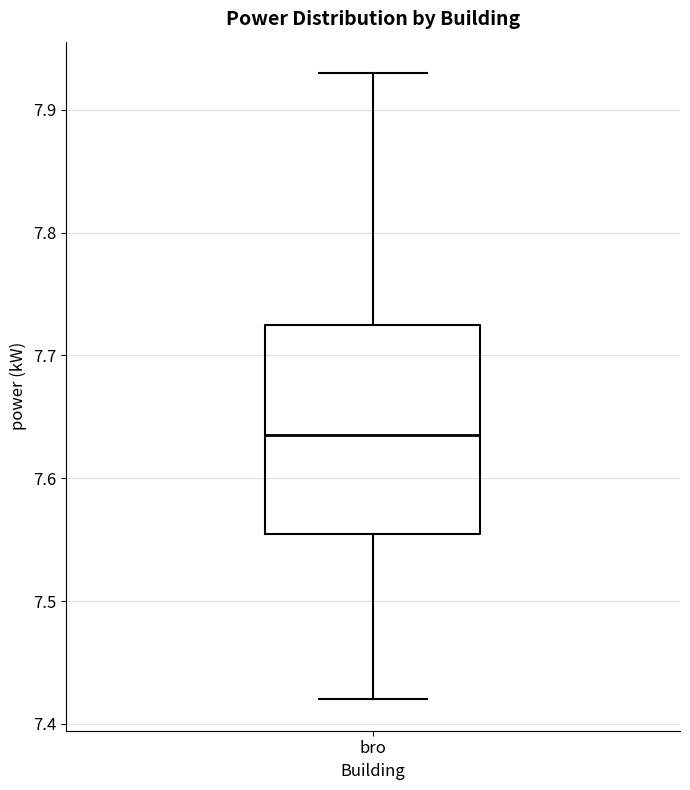

Transcribe this box plot: give where the median line is, the range the box spans, and where the two whiskers end, as read against the y-axis. The values are not printed on the chart, so give them approximately, as read against the axis.

median 7.64, box 7.56 to 7.73, whiskers 7.42 to 7.93